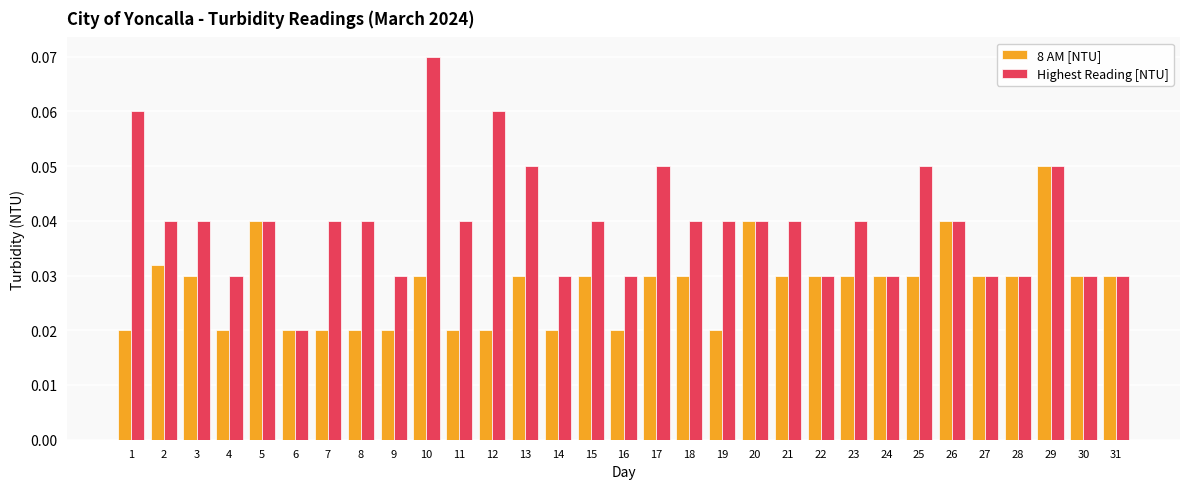

Rank the series by their maximum value, from lowest to highest.

8 AM [NTU], Highest Reading [NTU]